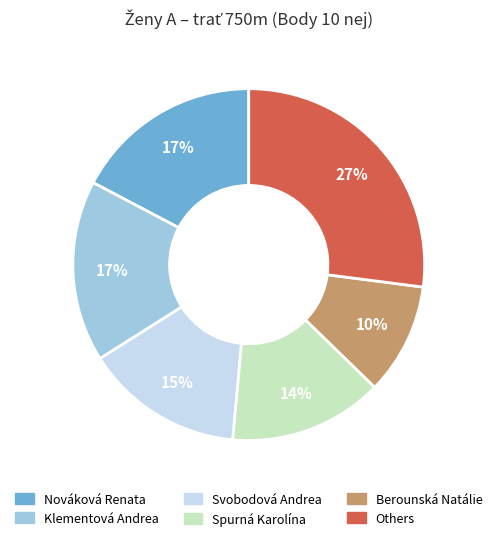

To the nearest percent, what is the average slice percentage?

17%